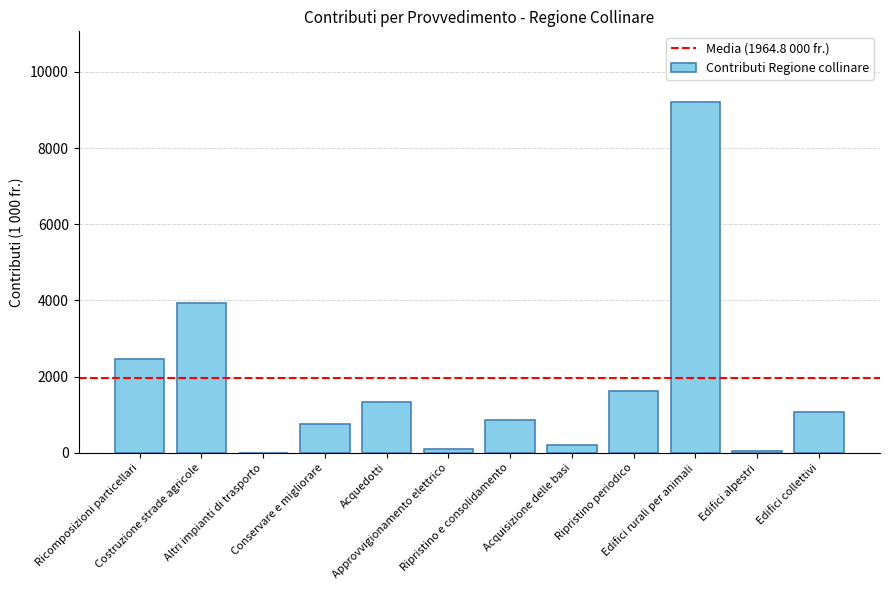

What is the maximum value shown in the chart?

9222.1